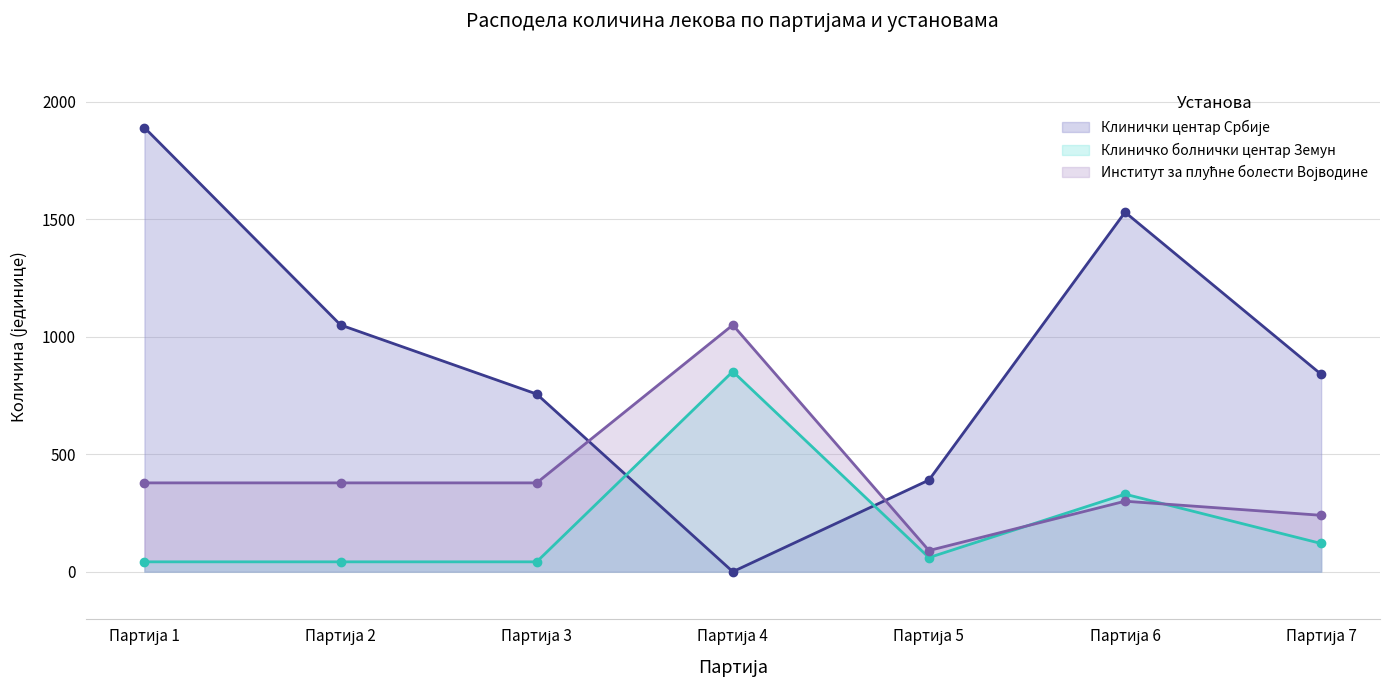

What are all the series names shown in the legend?

Клинички центар Србије, Клиничко болнички центар Земун, Институт за плућне болести Војводине